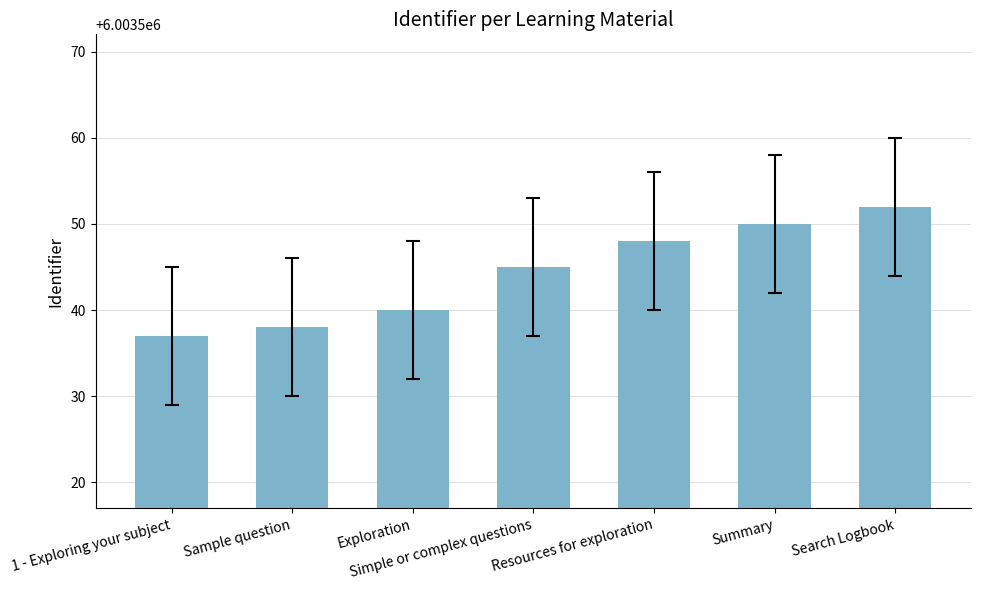

What is the approximate value at Sample question?

6003538